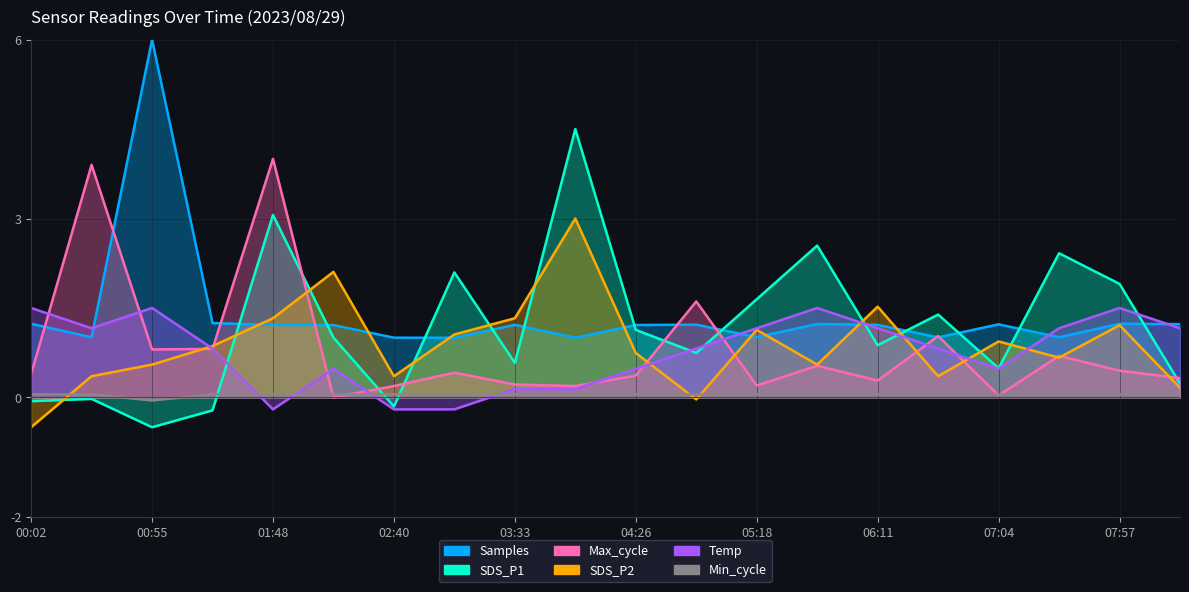

At how many categories does at least one series exceed 0?

20